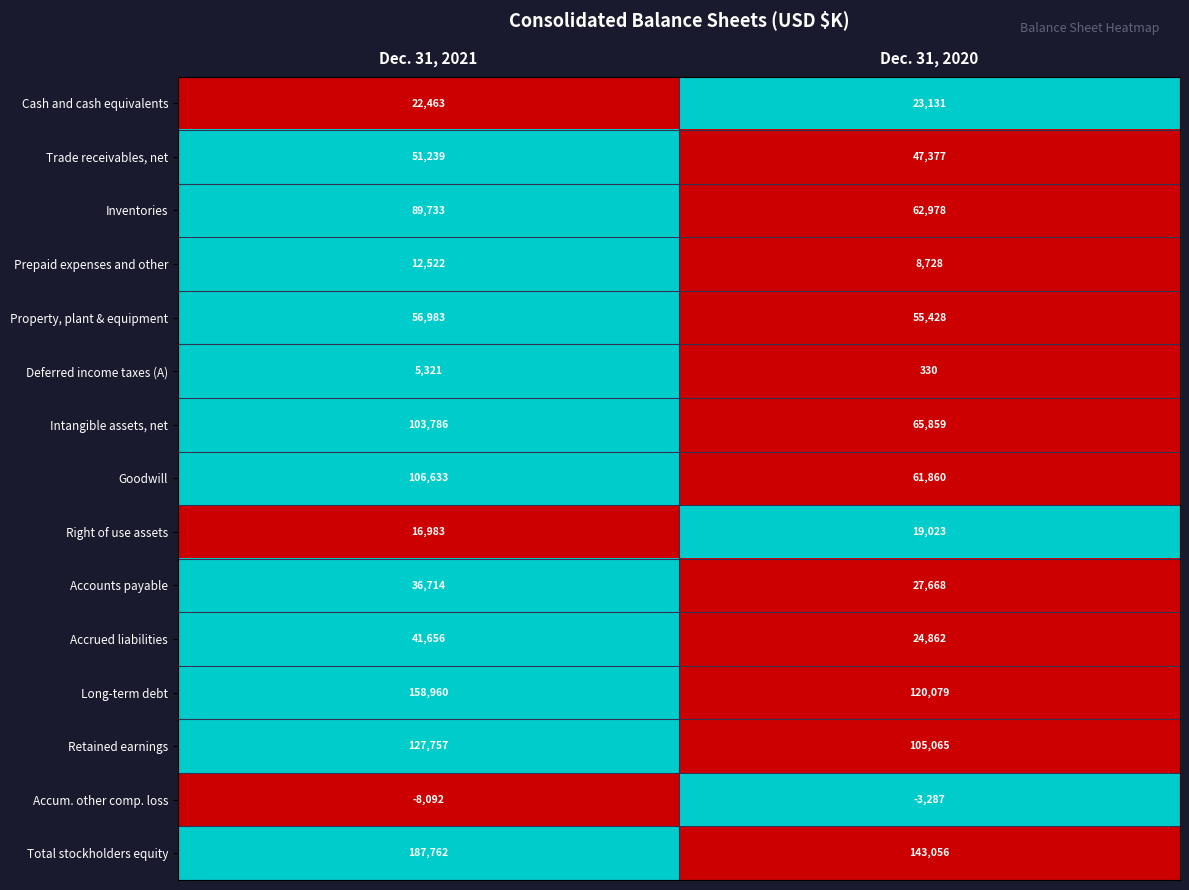

What value does the Deferred income taxes (A) series have at Dec. 31, 2021?

5321